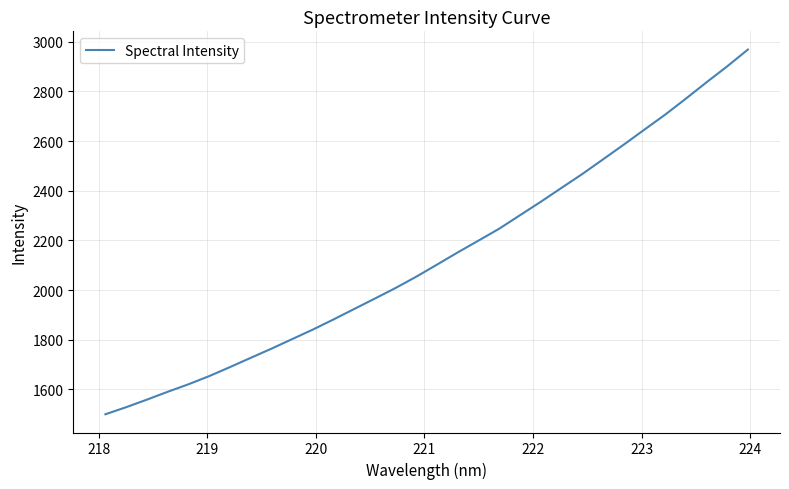

What is the minimum value shown in the chart?

1499.7